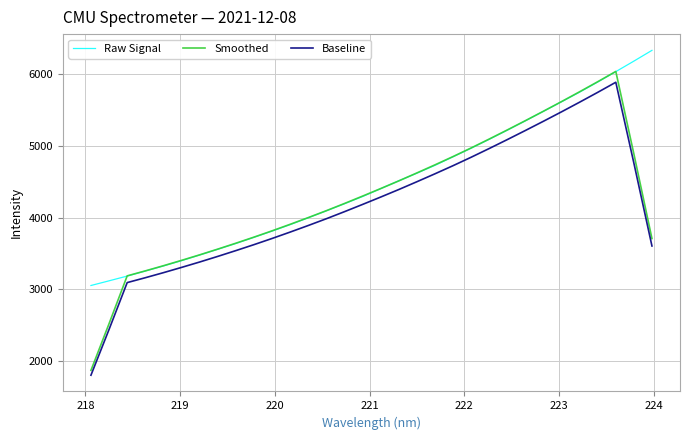

What is the greatest value displayed?

6329.8